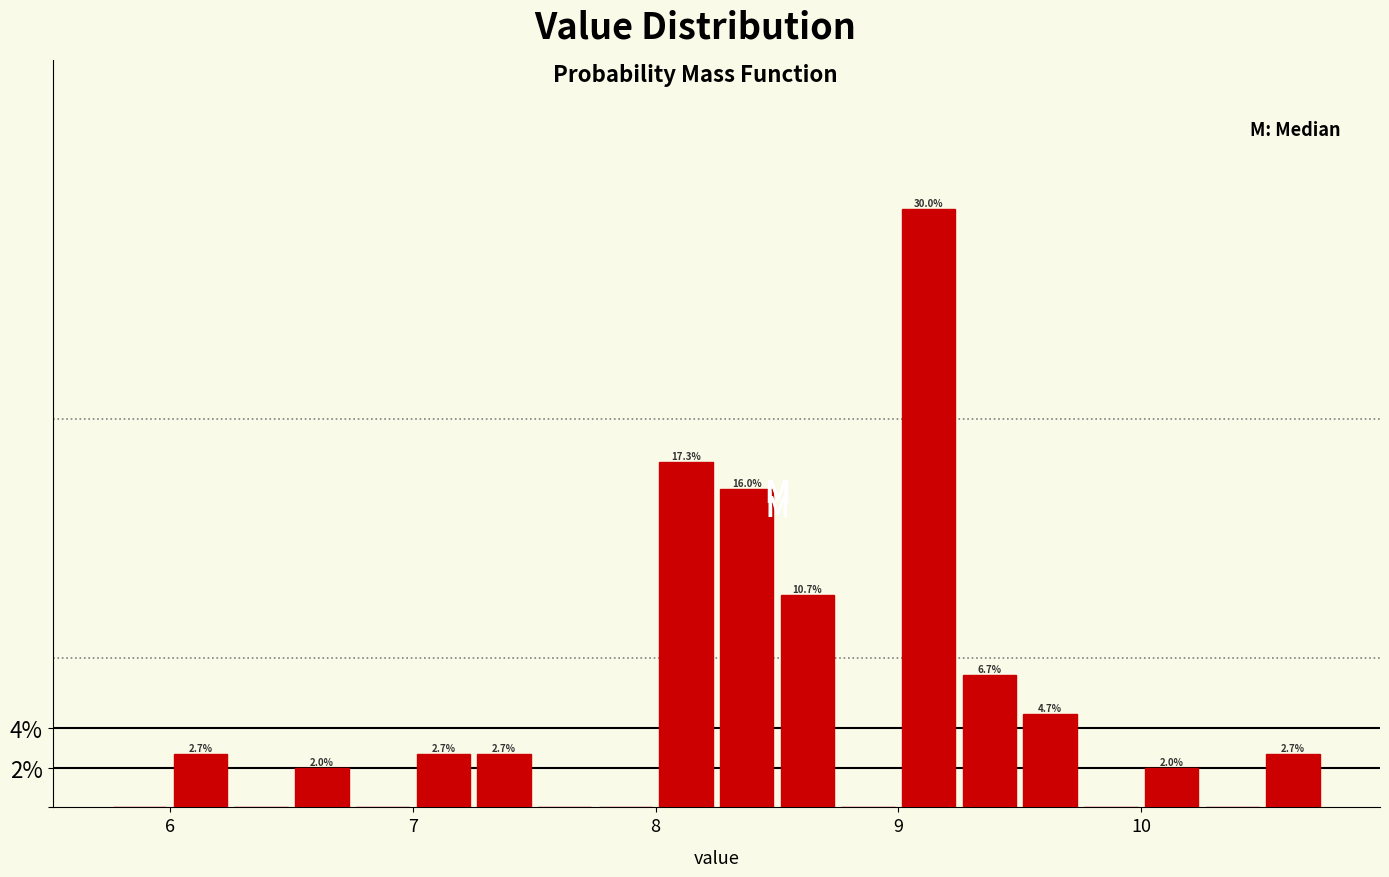

Around what value on the x-axis is the tallest bar? Give the approximate position of its centre, as read against the axis.

9.1